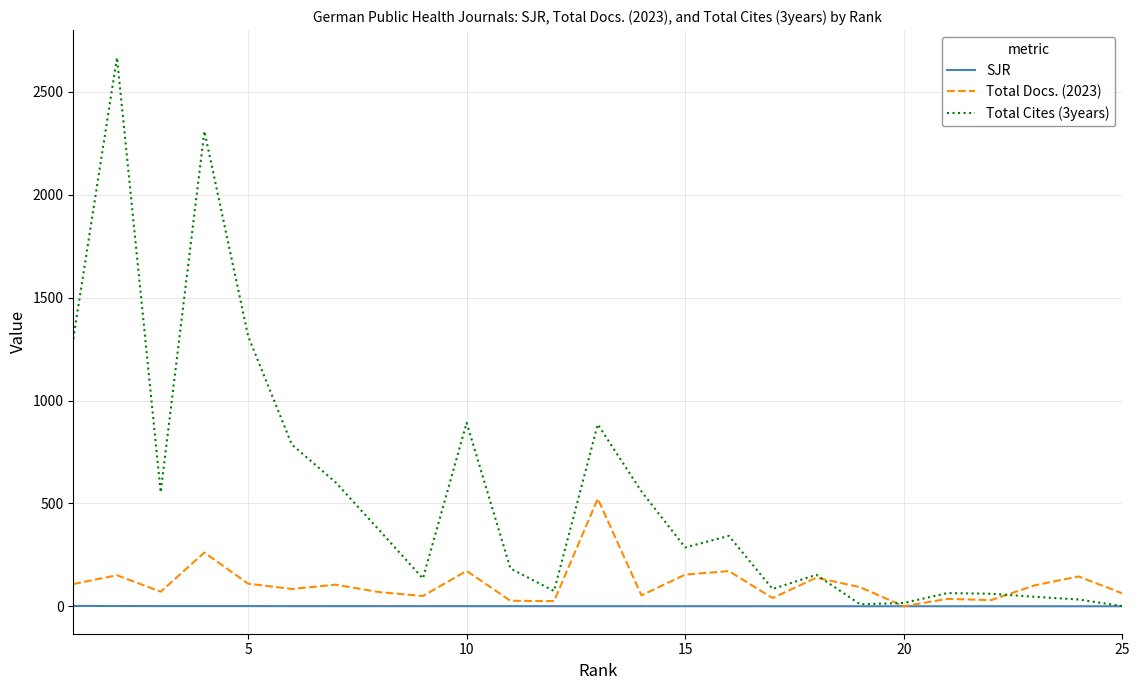

Which series has the largest total across all categories?

Total Cites (3years)